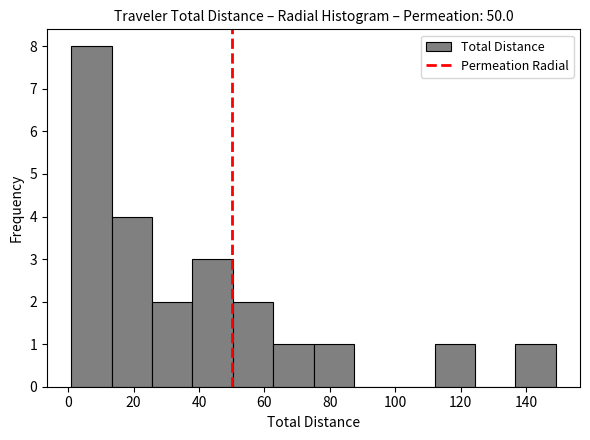

Reading left to right, list every bar in this chart as the range it spans on the x-axis followed by its height. Neither the bar edges nor the heights are printed on the chart, so give them approximately, as read against the axes.

0 to 14: 8
14 to 26: 4
26 to 38: 2
38 to 50: 3
50 to 62: 2
62 to 74: 1
74 to 88: 1
88 to 100: 0
100 to 112: 0
112 to 124: 1
124 to 136: 0
136 to 150: 1